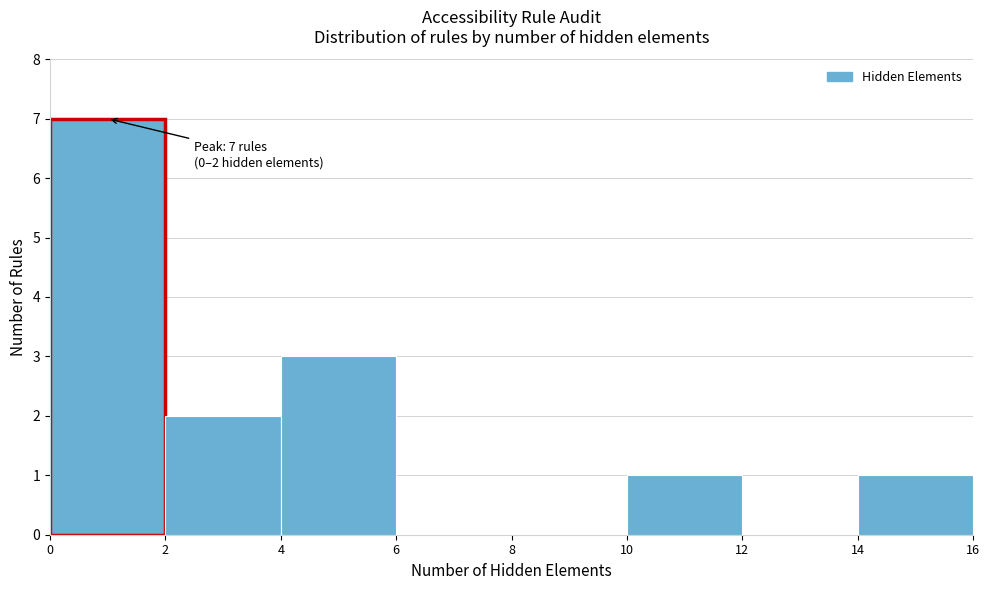

Over which range of the x-axis is the bar tallest?

0 to 2